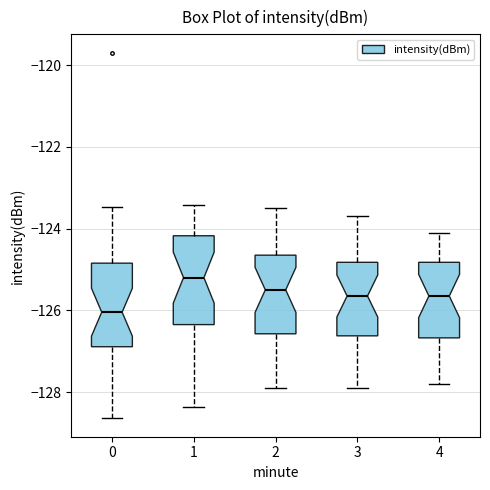

Reading left to right, transcribe this box plot: for each box, give where its median line is, the range the box spans, and where its two whiskers end, as read against the y-axis. The values are not printed on the chart, so give them approximately, as read against the axis.

0: median -126.0, box -126.8 to -124.8, whiskers -128.6 to -123.4
1: median -125.2, box -126.4 to -124.2, whiskers -128.4 to -123.4
2: median -125.4, box -126.6 to -124.6, whiskers -127.8 to -123.4
3: median -125.6, box -126.6 to -124.8, whiskers -127.8 to -123.6
4: median -125.6, box -126.6 to -124.8, whiskers -127.8 to -124.0